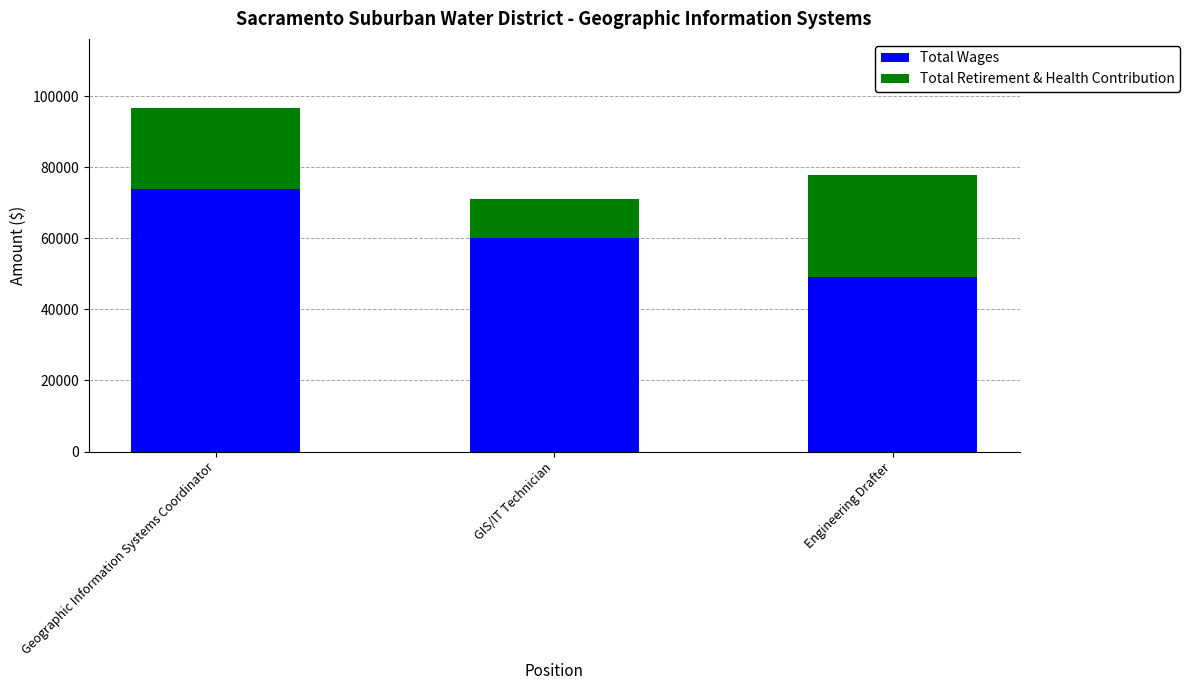

At which label is Total Wages closest to 61375?

GIS/IT Technician